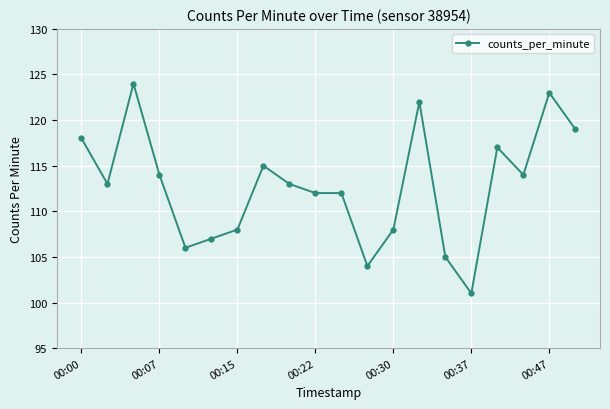

Does the chart have visible grid lines?

Yes